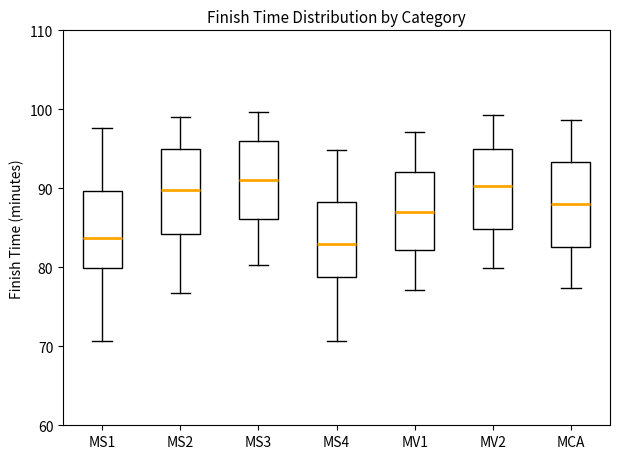

Reading left to right, transcribe this box plot: for each box, give where its median line is, the range the box spans, and where its two whiskers end, as read against the y-axis. The values are not printed on the chart, so give them approximately, as read against the axis.

MS1: median 84, box 80 to 90, whiskers 71 to 98
MS2: median 90, box 84 to 95, whiskers 77 to 99
MS3: median 91, box 86 to 96, whiskers 80 to 100
MS4: median 83, box 79 to 88, whiskers 71 to 95
MV1: median 87, box 82 to 92, whiskers 77 to 97
MV2: median 90, box 85 to 95, whiskers 80 to 99
MCA: median 88, box 83 to 93, whiskers 77 to 99